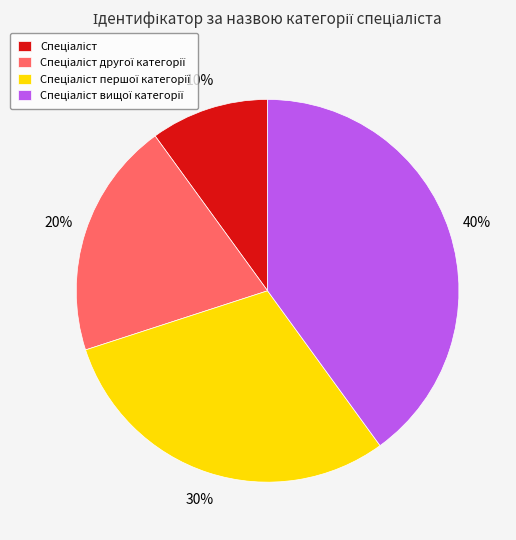

Does any single category account for the majority?

No